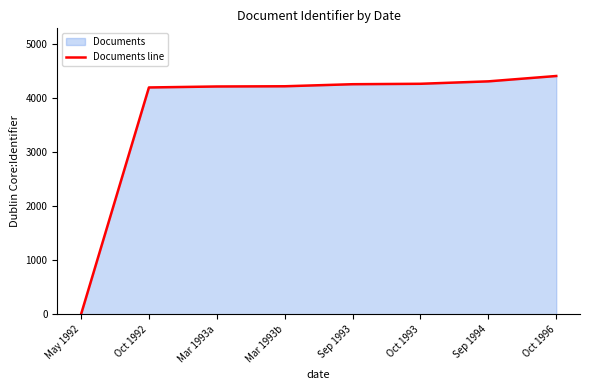

Rank the categories by value from lowest to highest.

May 1992, Oct 1992, Mar 1993a, Mar 1993b, Sep 1993, Oct 1993, Sep 1994, Oct 1996